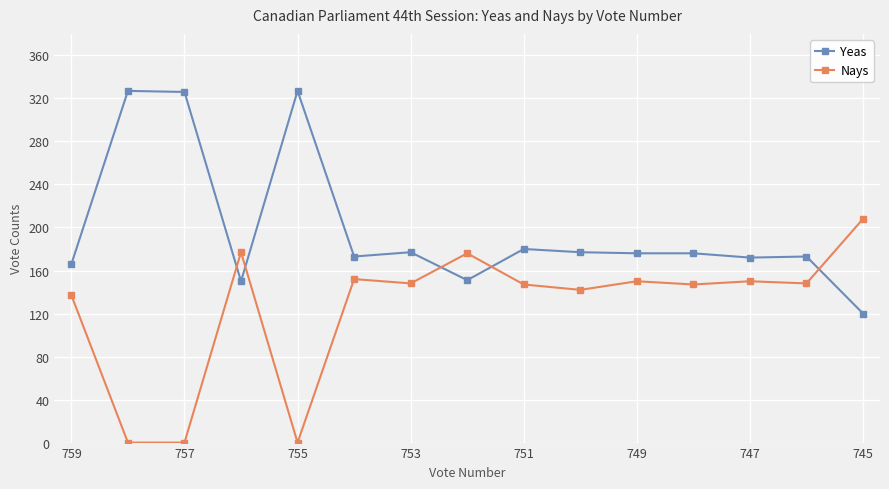

What is the maximum value for Nays?

208